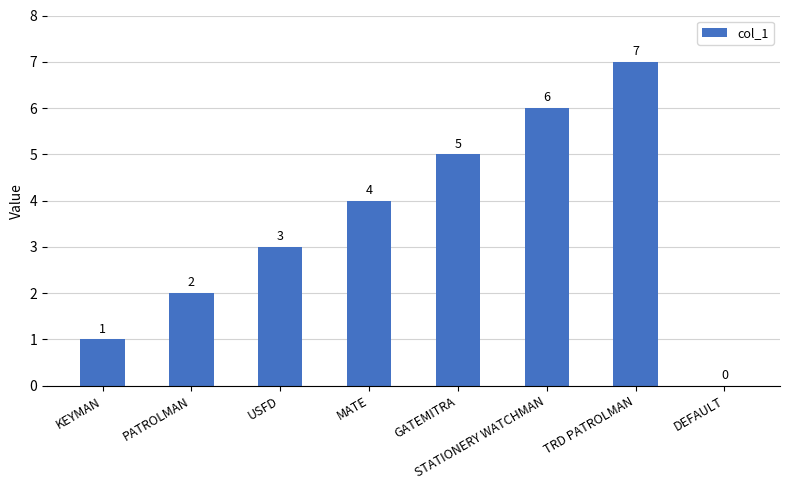

What is the sum of all values?

28